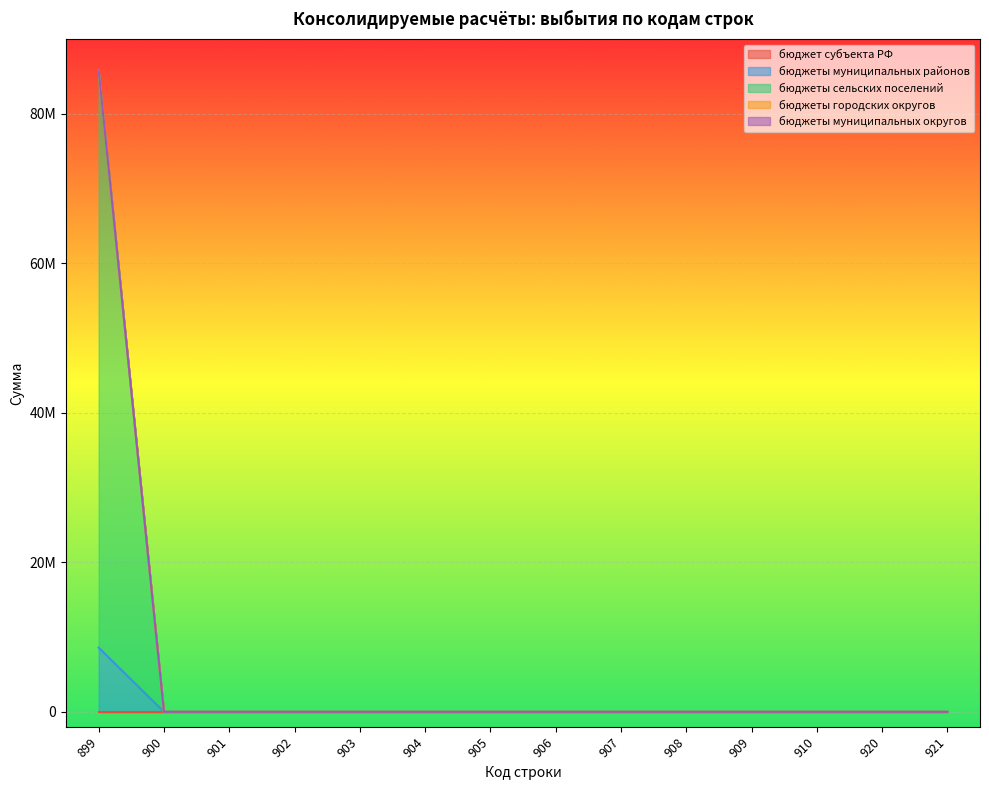

What is the greatest value displayed?

77201040.9